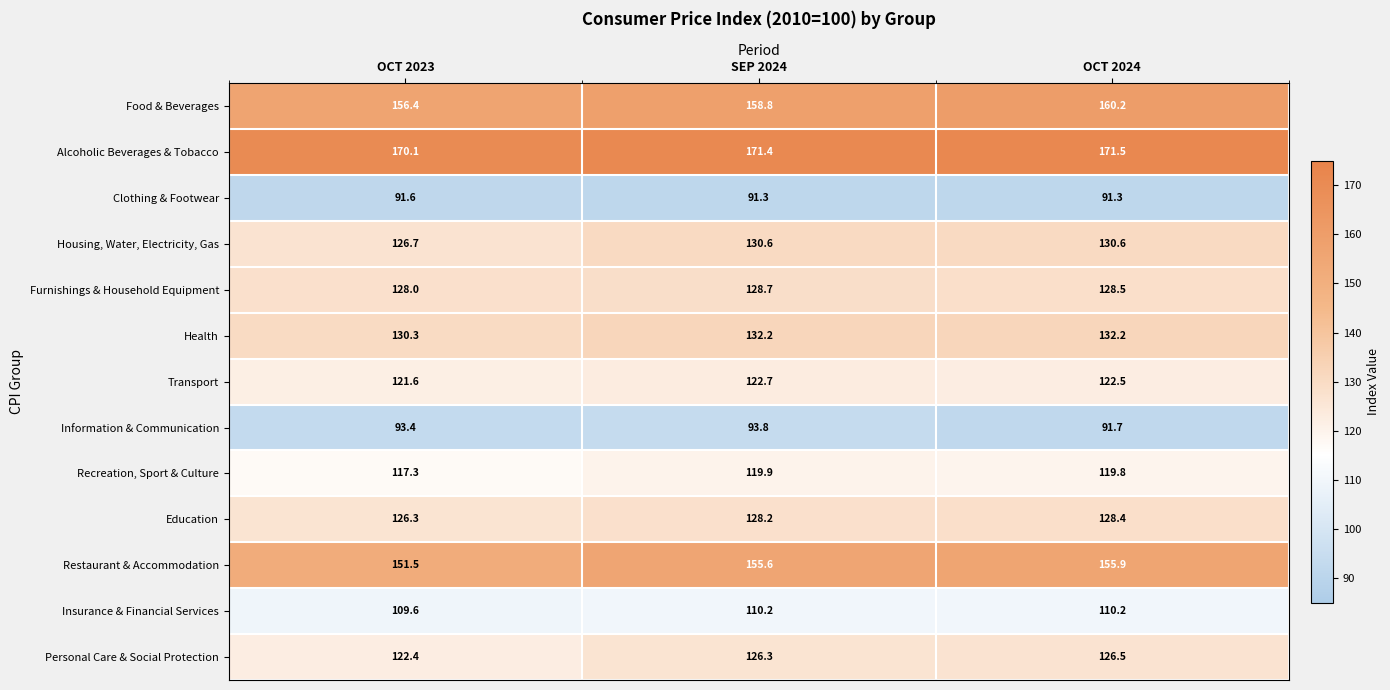

Rank the series at SEP 2024 from highest to lowest value.

Alcoholic Beverages & Tobacco, Food & Beverages, Restaurant & Accommodation, Health, Housing, Water, Electricity, Gas, Furnishings & Household Equipment, Education, Personal Care & Social Protection, Transport, Recreation, Sport & Culture, Insurance & Financial Services, Information & Communication, Clothing & Footwear